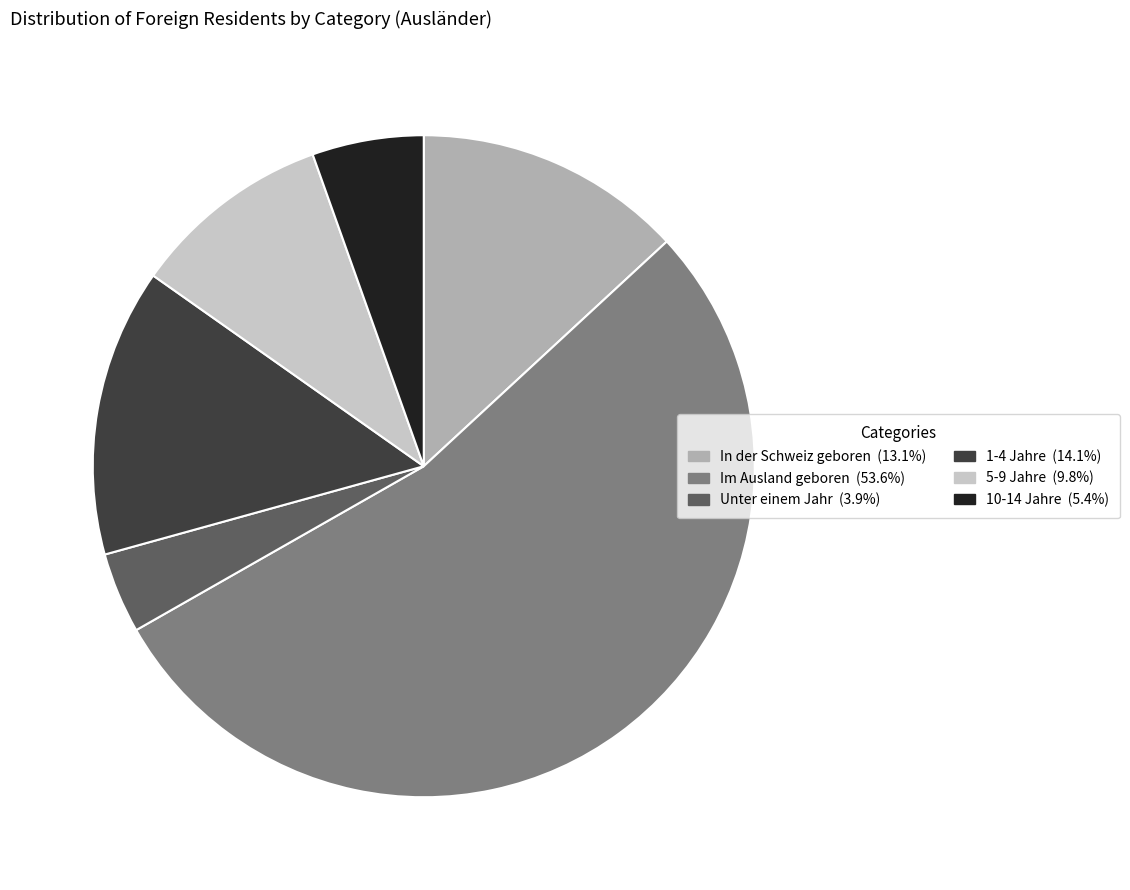

Is it true that Im Ausland geboren is 54% of the pie?

True